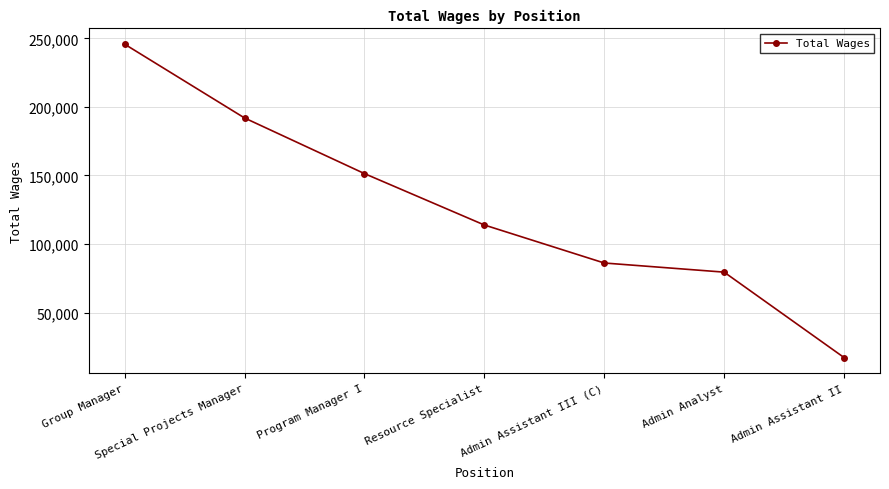

What is the difference between the maximum and second lowest values?

166215